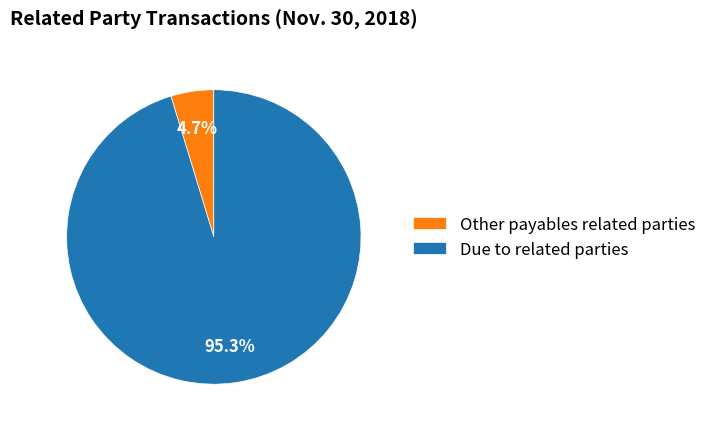

Is the sum of Due to related parties and Other payables related parties greater than half?

Yes